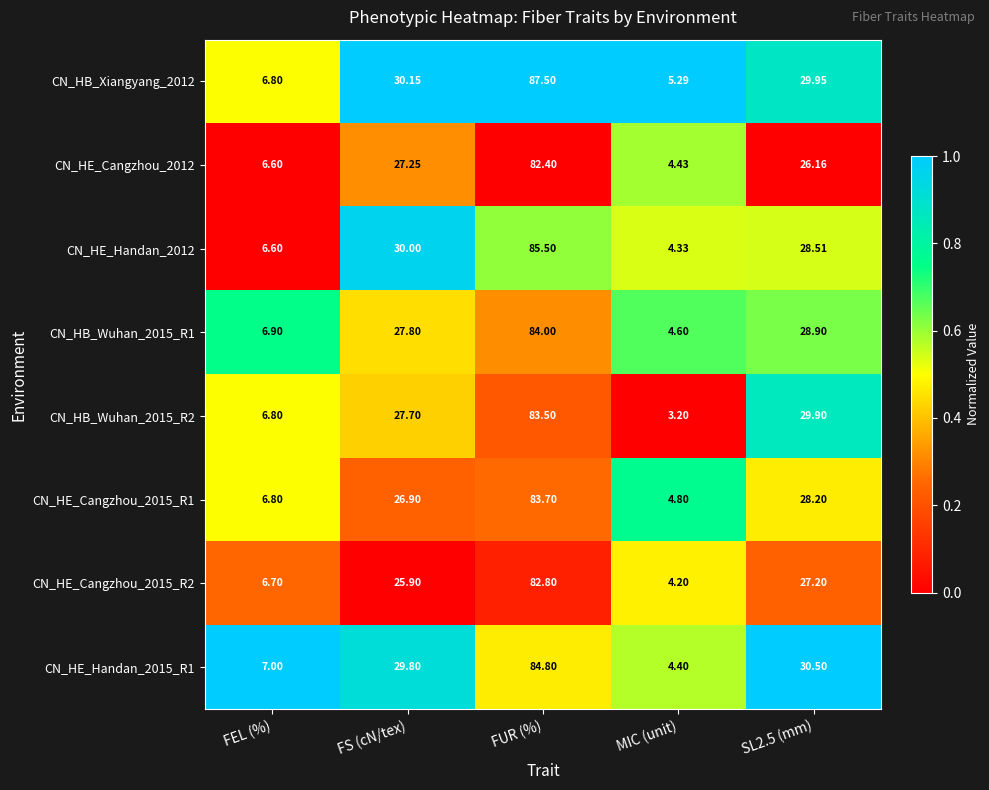

Which series has the largest range (max minus min)?

CN_HB_Xiangyang_2012